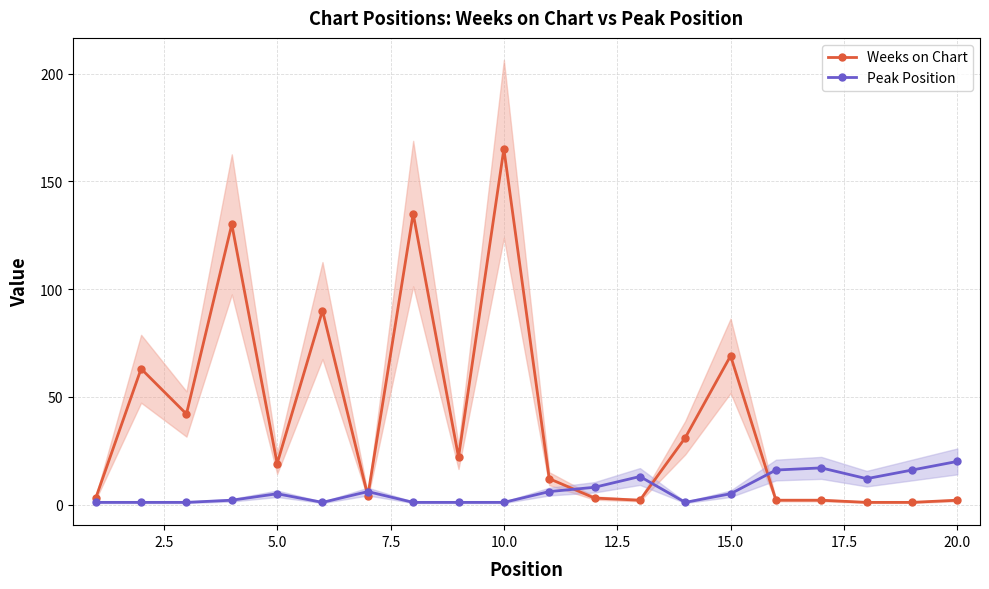

What is the maximum value for Weeks on Chart?

165